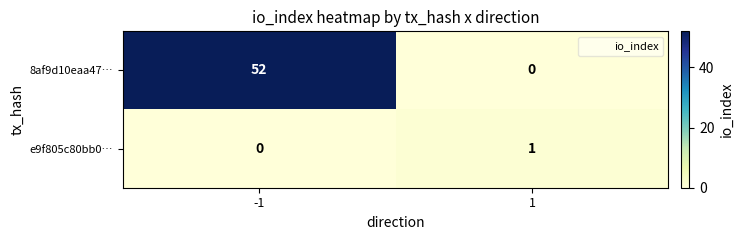

Reading right to left, list all the values displayed in this chart.

8af9d10eaa47…: 0	52
e9f805c80bb0…: 1	0